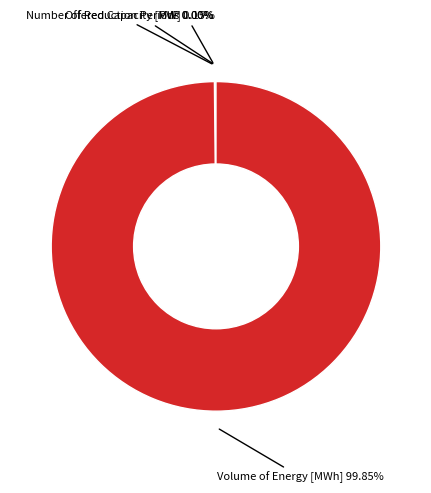

Is there a majority slice in this chart?

Yes